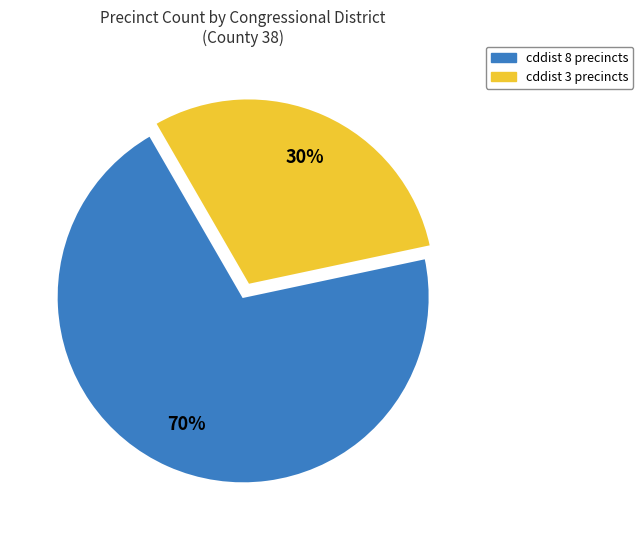

Is there any slice that represents more than half of the pie?

Yes